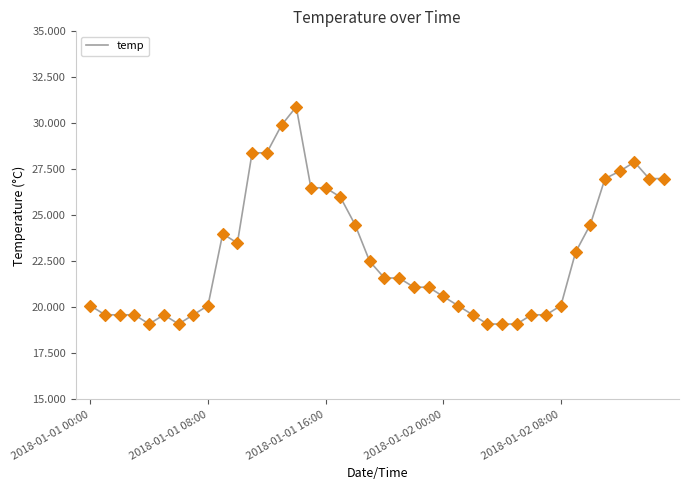

What is the difference between the maximum and minimum values?

11.8